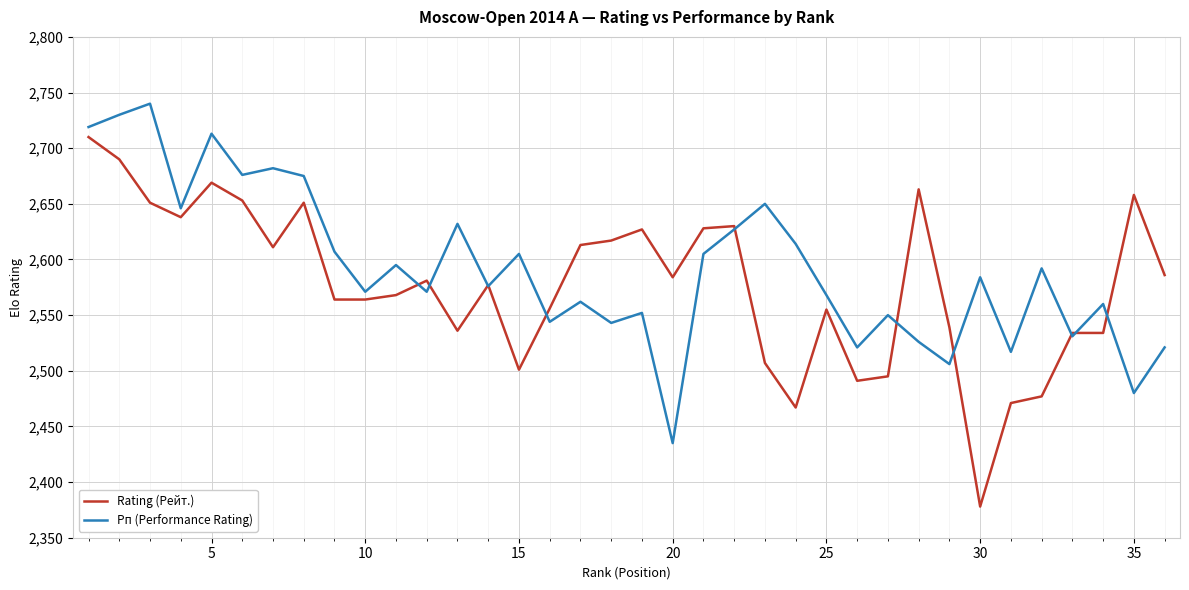

Which series has the widest spread of values?

Rating (Рейт.)